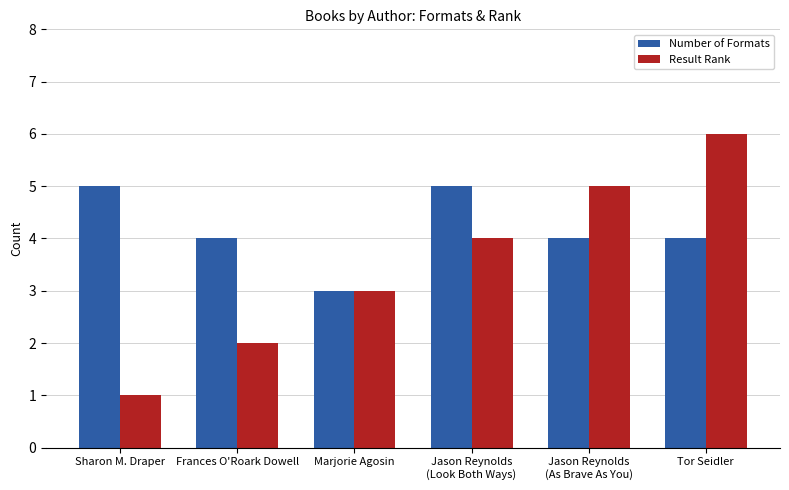

Which series has the widest spread of values?

Result Rank